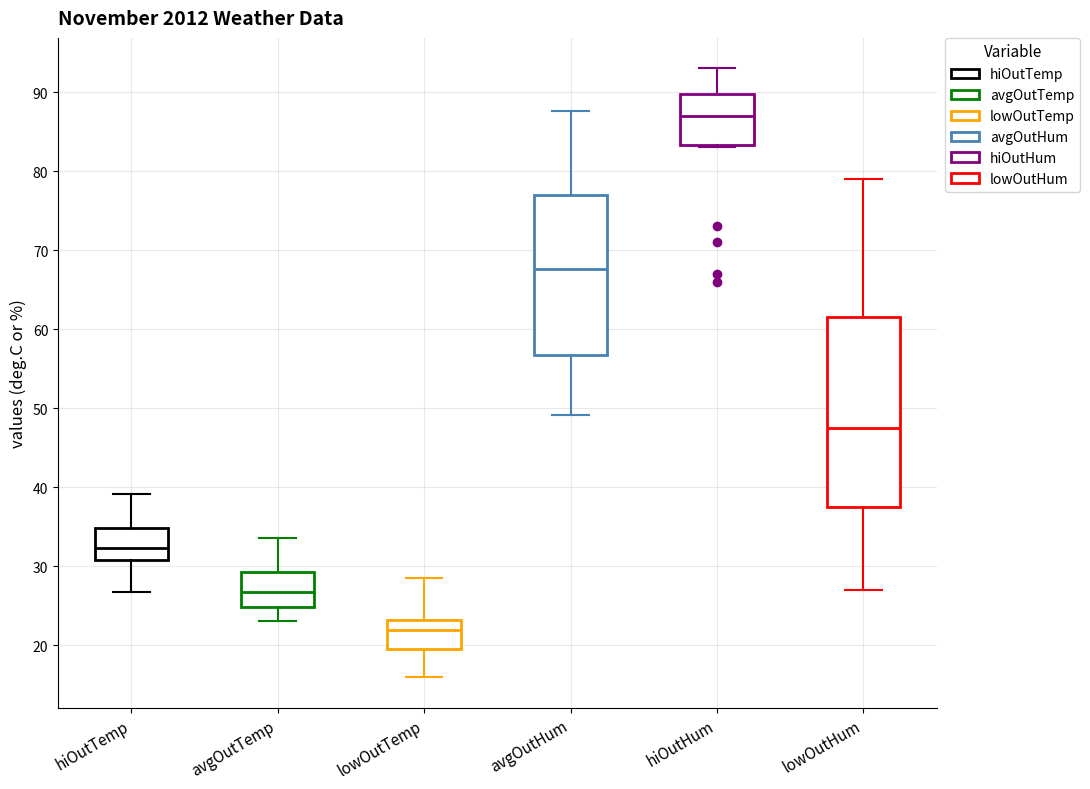

Comparing the boxes themselves (not the whiskers), which one is the tallest?

lowOutHum